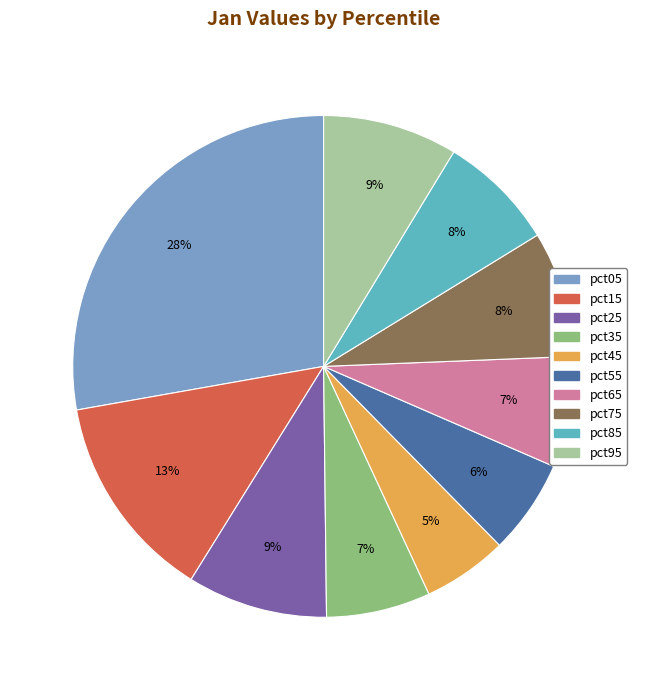

How many slices are in this pie chart?

10